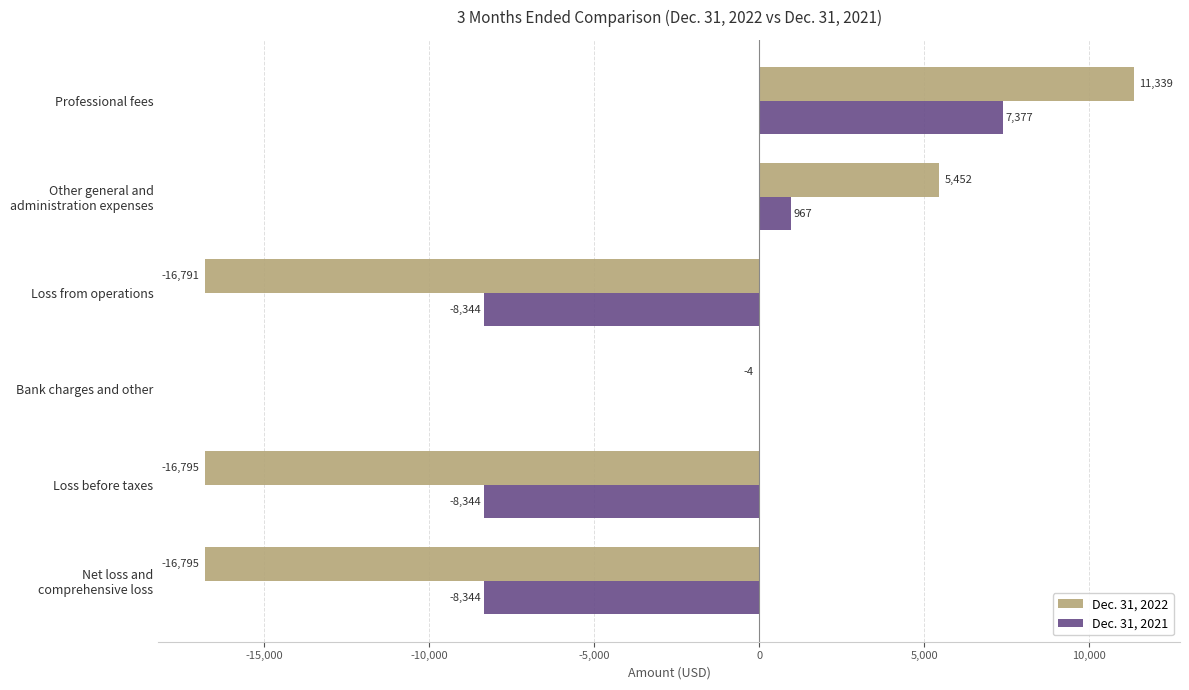

How many values in Dec. 31, 2022 are above zero?

2